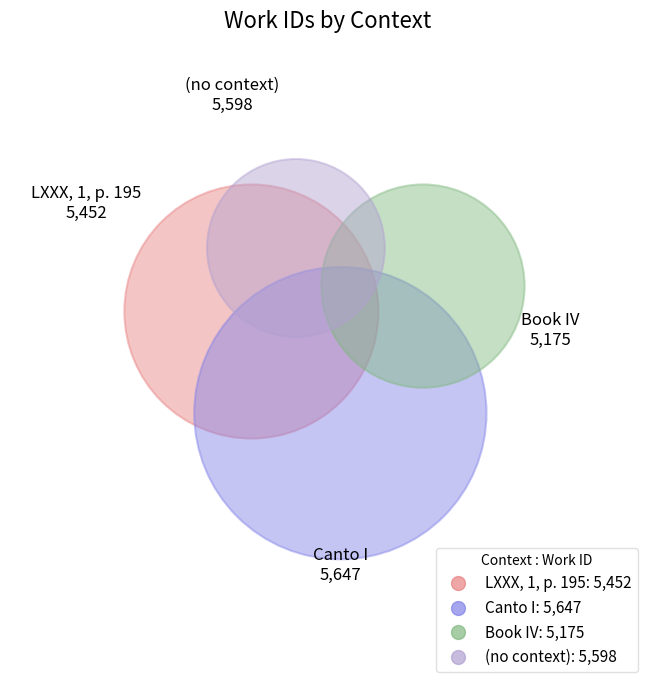

To the nearest percent, what is the combined percentage of LXXX, 1, p. 195 and Book IV?

49%